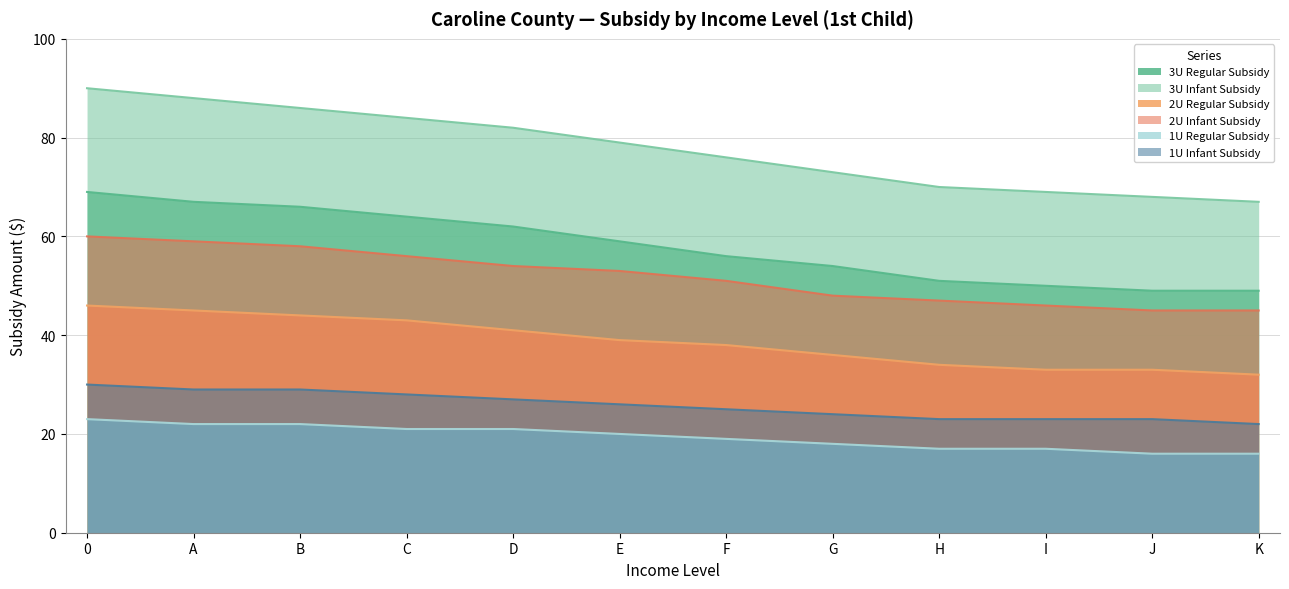

Does the chart have visible grid lines?

Yes